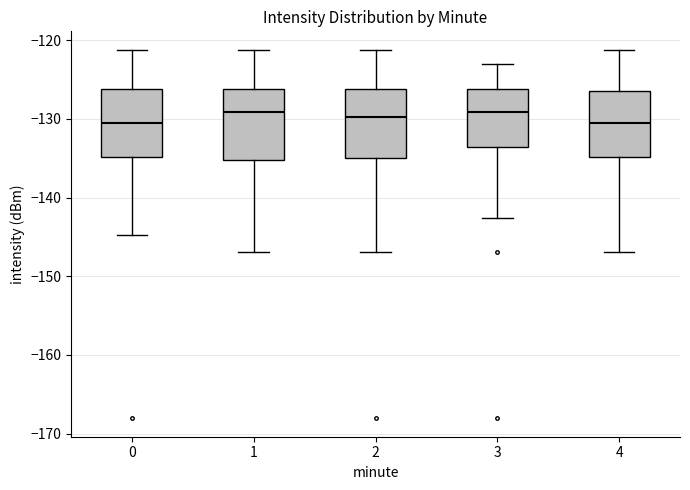

Reading left to right, read every box against the y-axis: the position of its median line, the range the box covers, and the ends of its whiskers. The values are not printed on the chart, so give them approximately, as read against the axis.

0: median -131, box -135 to -126, whiskers -145 to -121
1: median -129, box -135 to -126, whiskers -147 to -121
2: median -130, box -135 to -126, whiskers -147 to -121
3: median -129, box -134 to -126, whiskers -143 to -123
4: median -131, box -135 to -126, whiskers -147 to -121